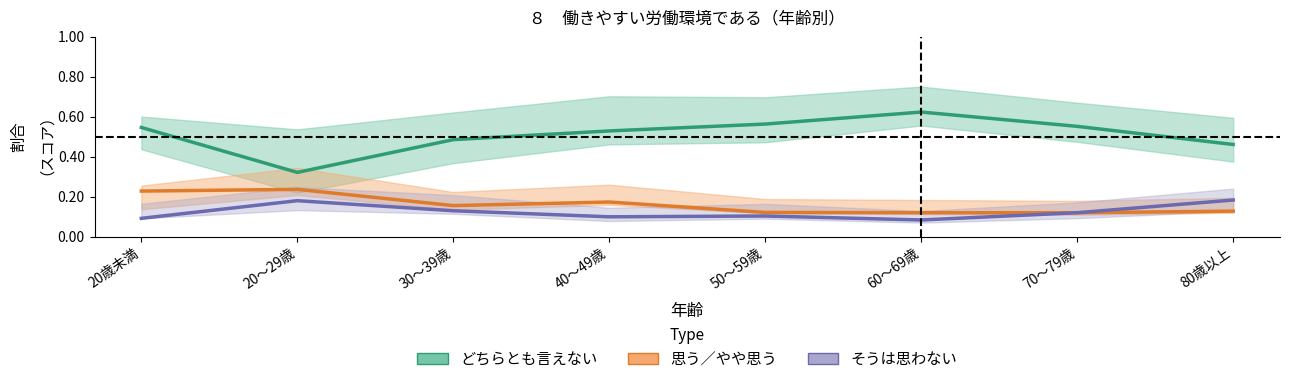

Reading left to right, what are all the values shown in this chart?

どちらとも言えない: 20歳未満=0.5	20～29歳=0.3	30～39歳=0.5	40～49歳=0.5	50～59歳=0.6	60～69歳=0.6	70～79歳=0.6	80歳以上=0.5
思う／やや思う: 20歳未満=0.2	20～29歳=0.2	30～39歳=0.2	40～49歳=0.2	50～59歳=0.1	60～69歳=0.1	70～79歳=0.1	80歳以上=0.1
そうは思わない: 20歳未満=0.1	20～29歳=0.2	30～39歳=0.1	40～49歳=0.1	50～59歳=0.1	60～69歳=0.1	70～79歳=0.1	80歳以上=0.2